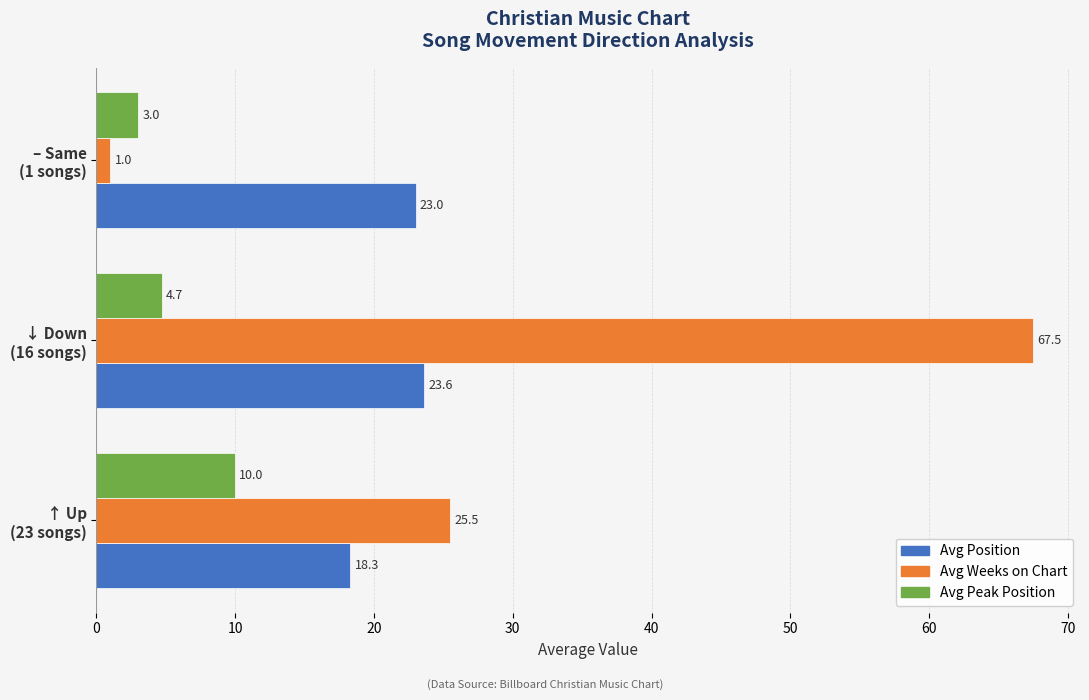

Rank the series by their average value, from highest to lowest.

Avg Weeks on Chart, Avg Position, Avg Peak Position